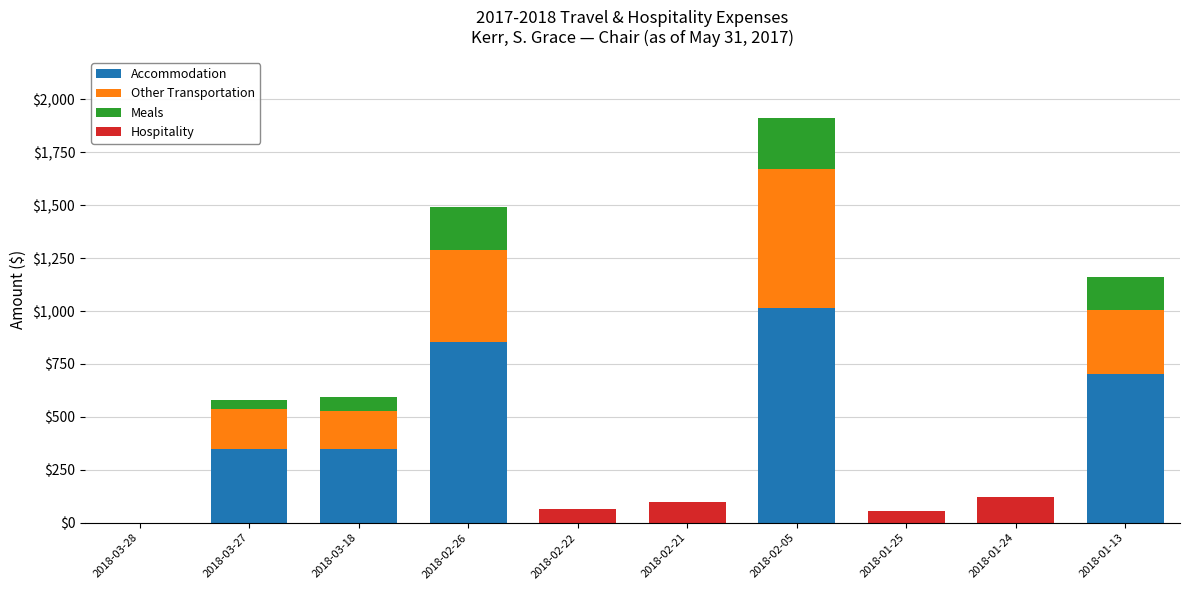

Which category has the highest value in the Accommodation series?

2018-02-05